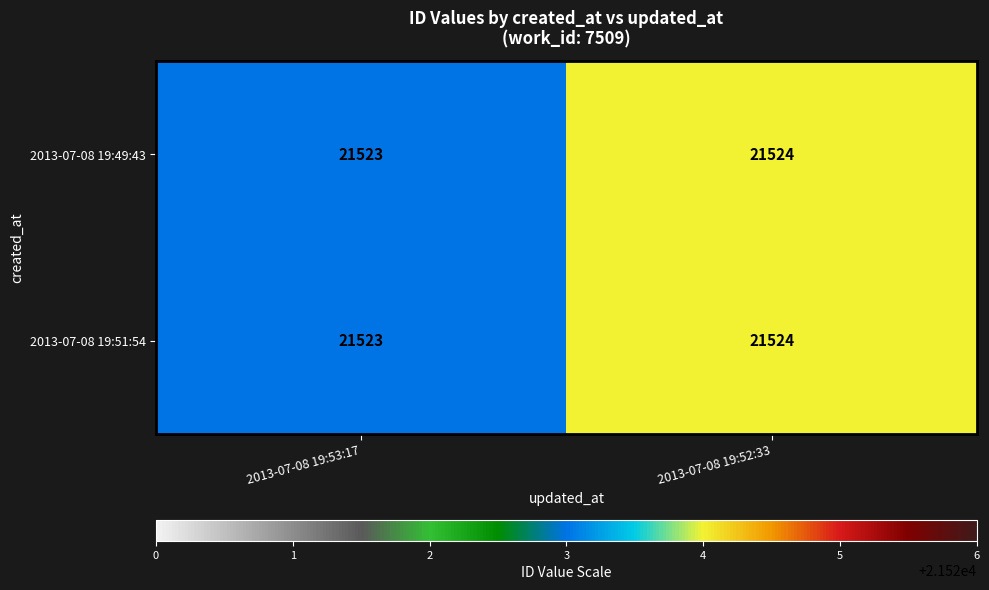

How many data points does each series have?

2